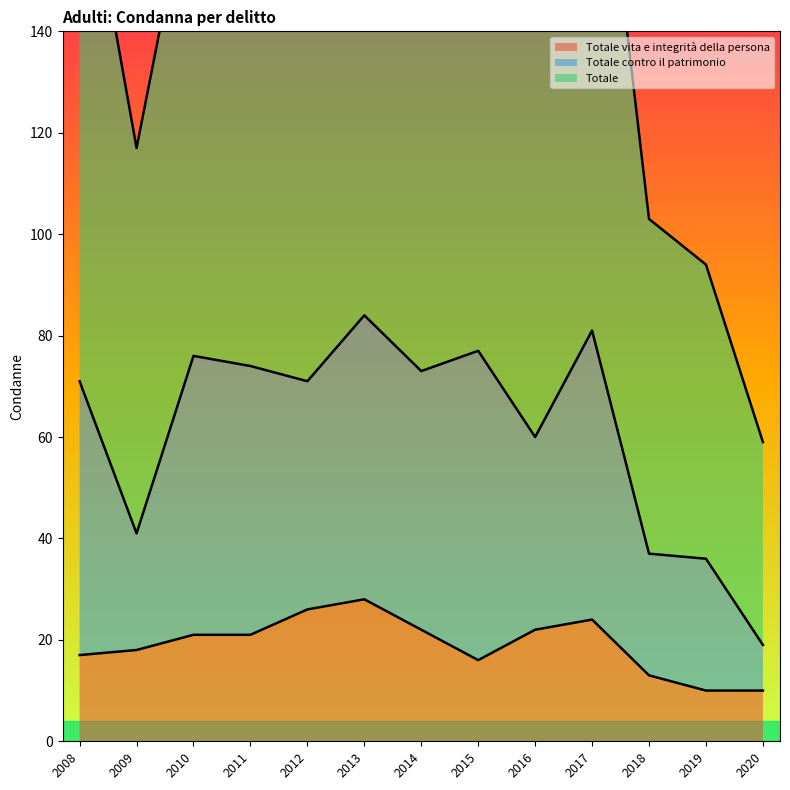

Rank the categories by Totale value from highest to lowest.

2013, 2015, 2017, 2014, 2012, 2008, 2010, 2011, 2016, 2009, 2018, 2019, 2020